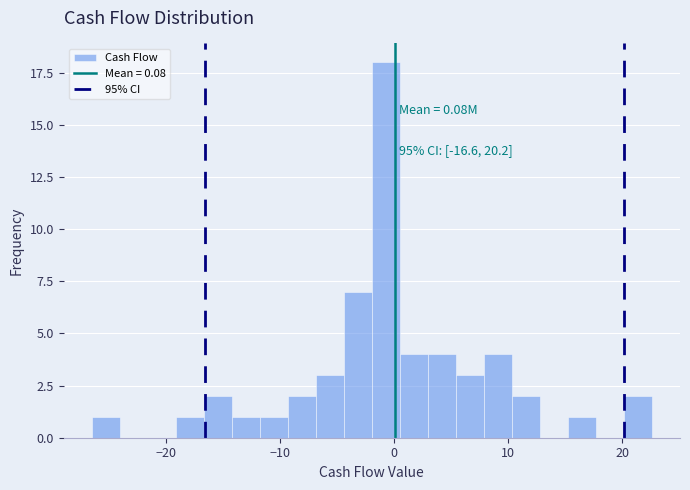

Read against the x-axis, roughly where is the centre of the tallest bar?

-1